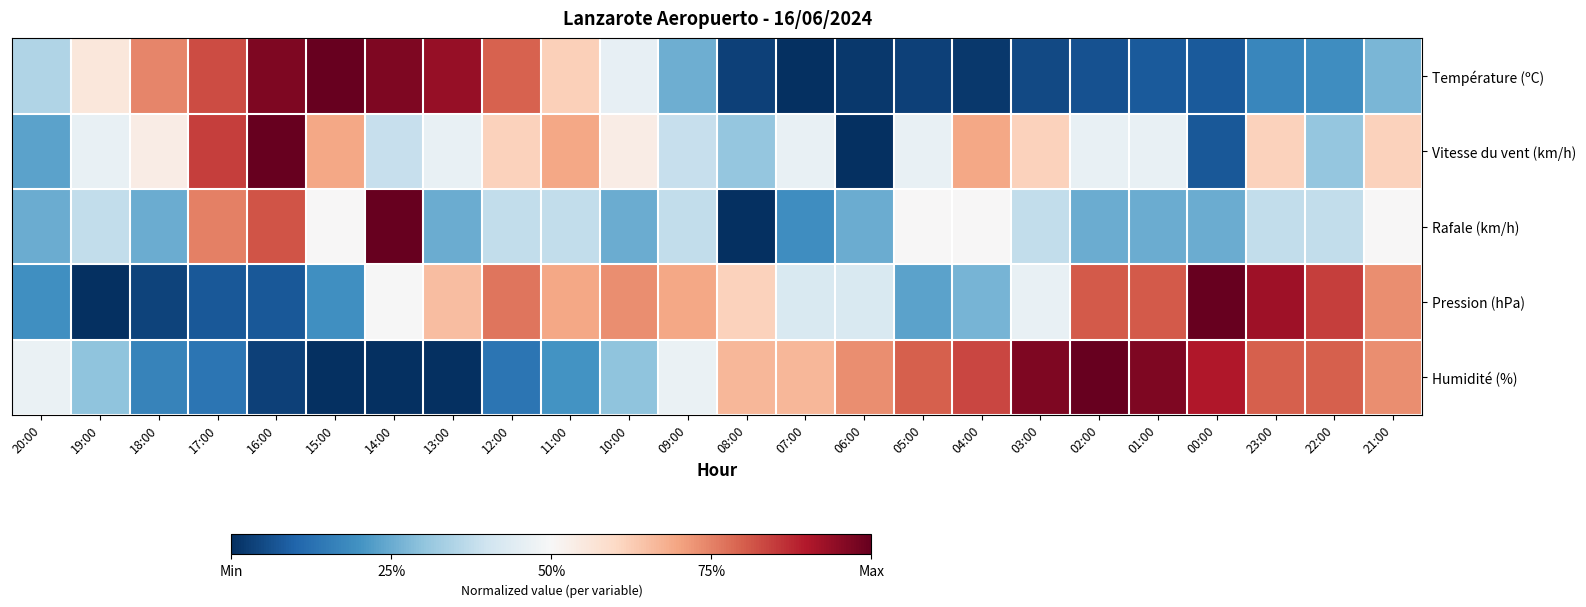

At how many categories does at least one series exceed 0?

24